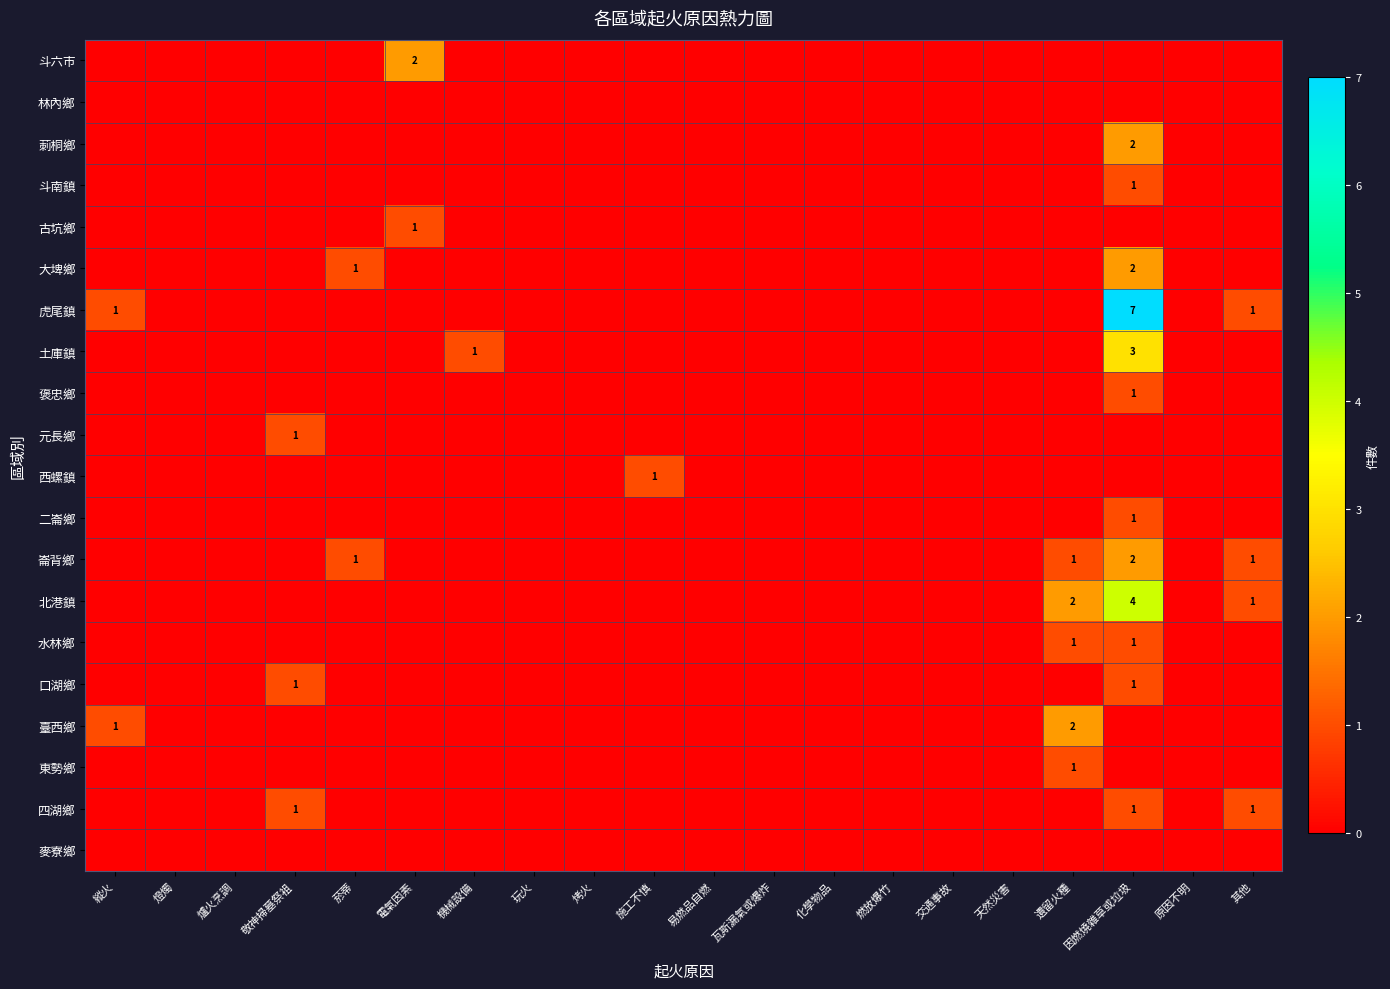

The value of 崙背鄉 at 因燃燒雜草或垃圾 is 2. True or false?

True